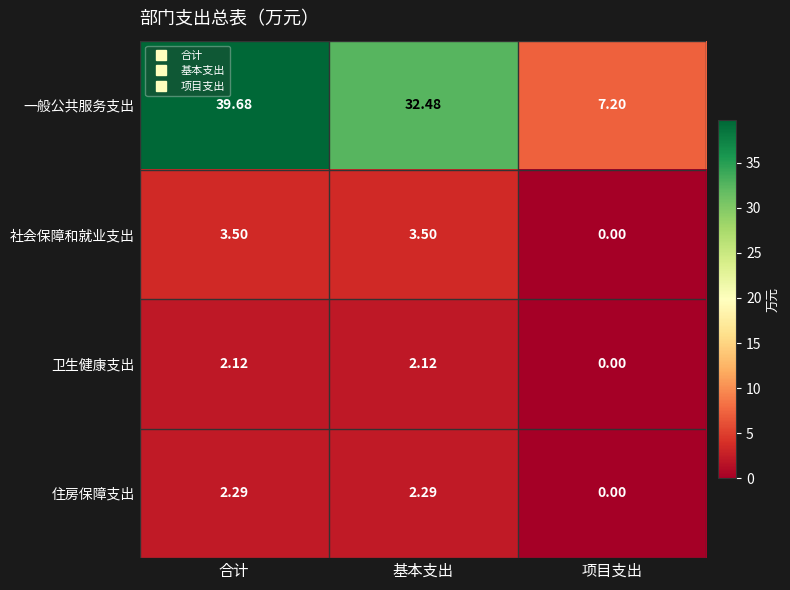

What is the total value across all series at 项目支出?

7.2